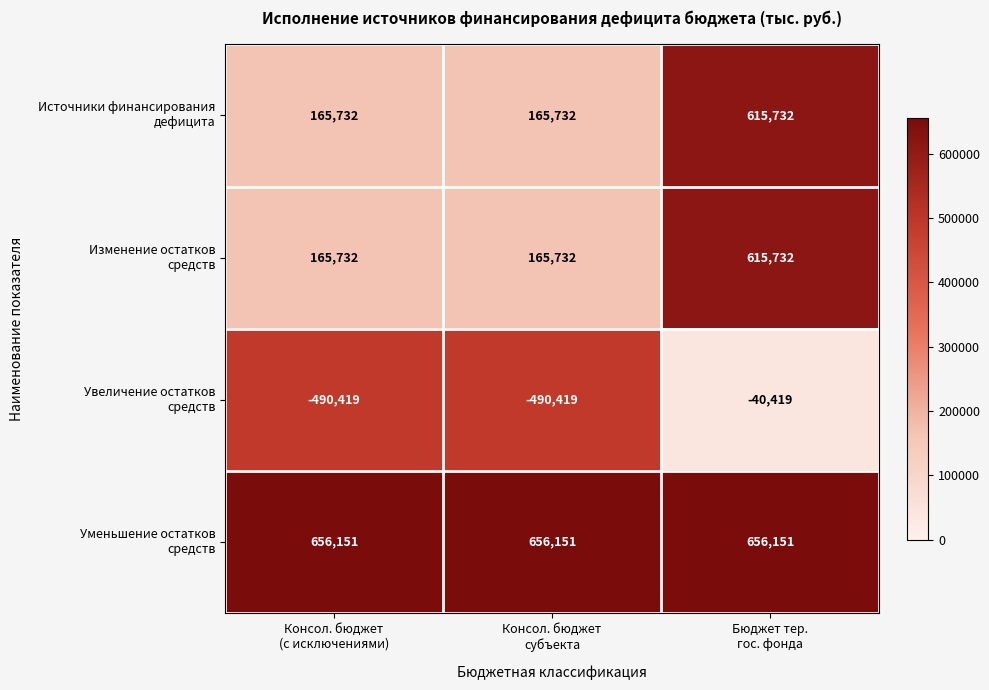

Count the number of categories in the chart.

3